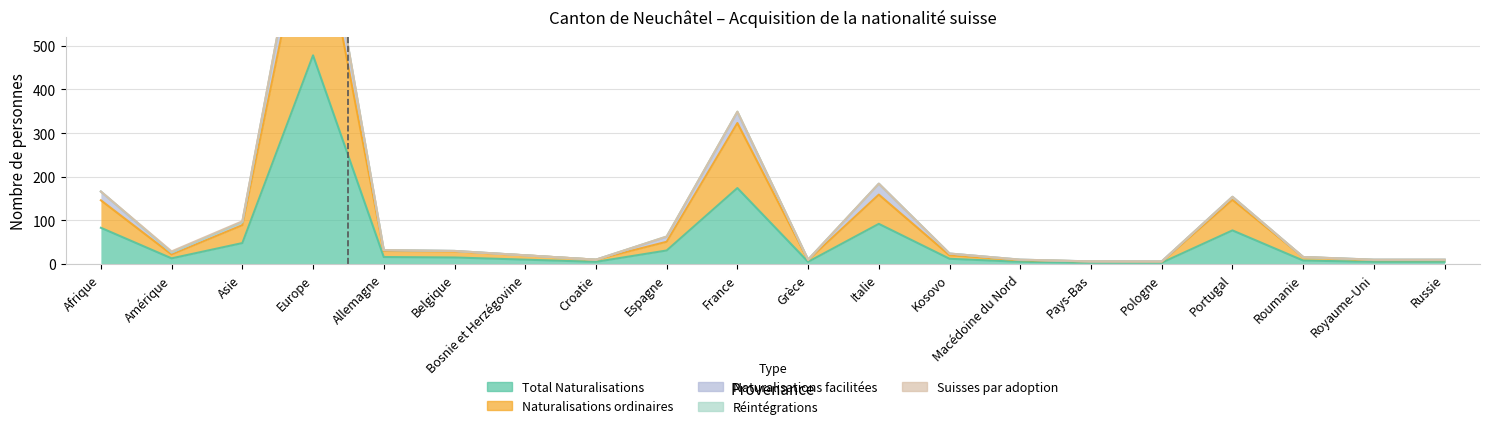

Which category has the highest value in the Naturalisations facilitées series?

Europe